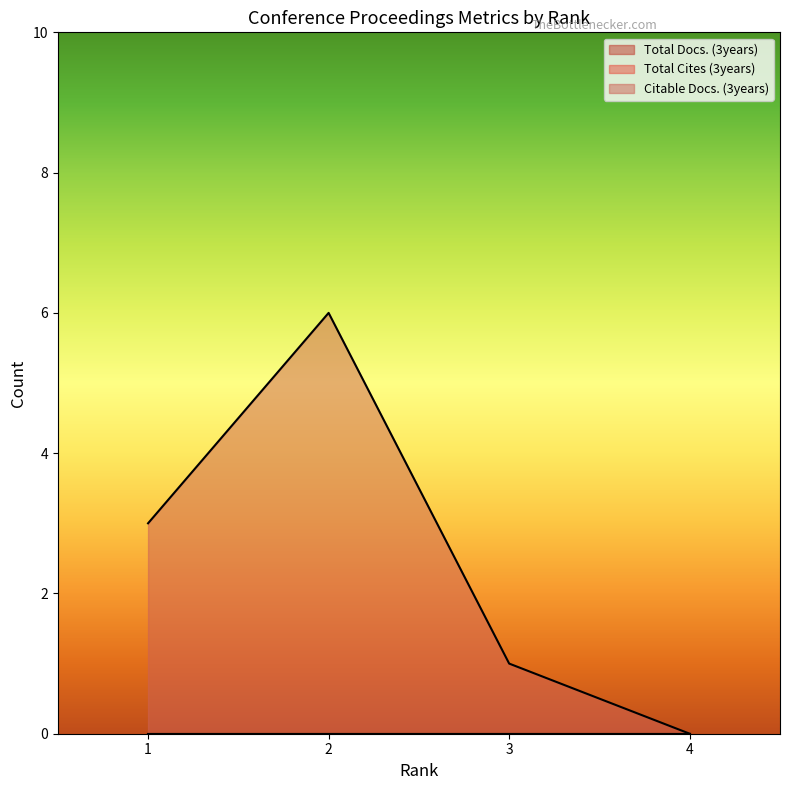

Which series has the largest range (max minus min)?

Citable Docs. (3years)